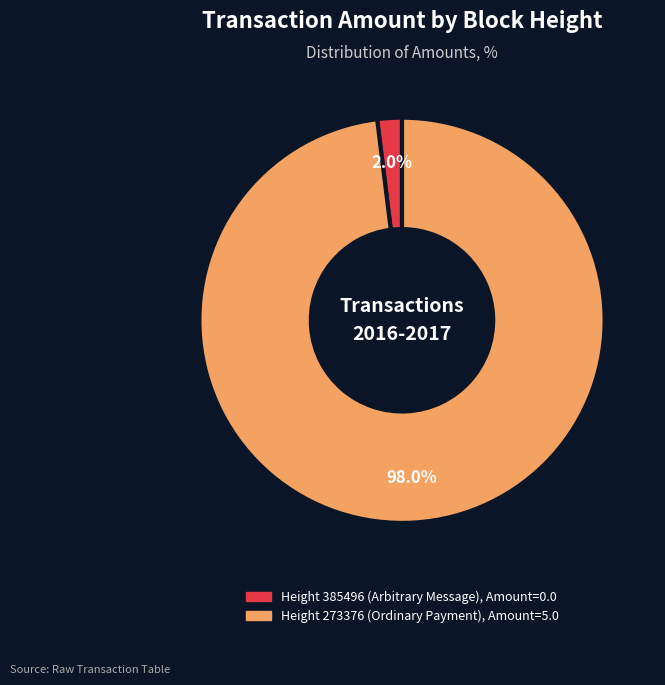

Does any single category account for the majority?

Yes